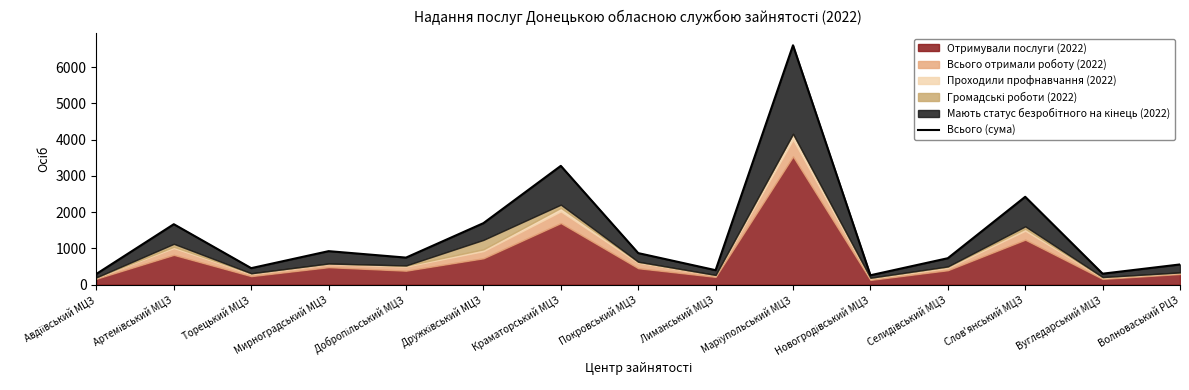

At which category does the chart reach its peak across all series?

Маріупольський МЦЗ